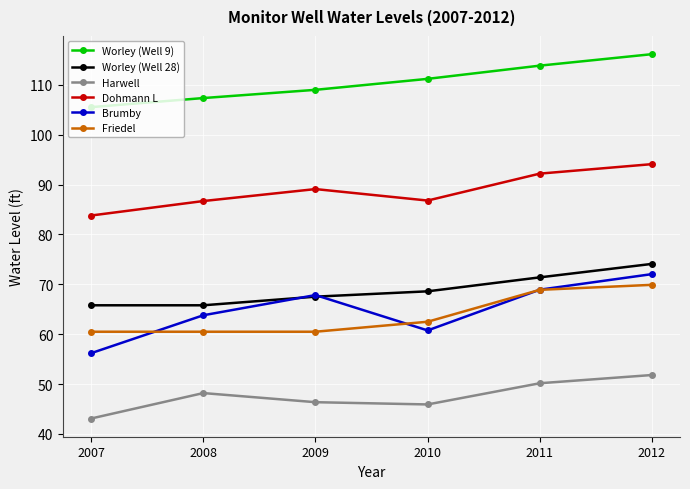

What is the spread (max minus min) of values at 2012?

64.3